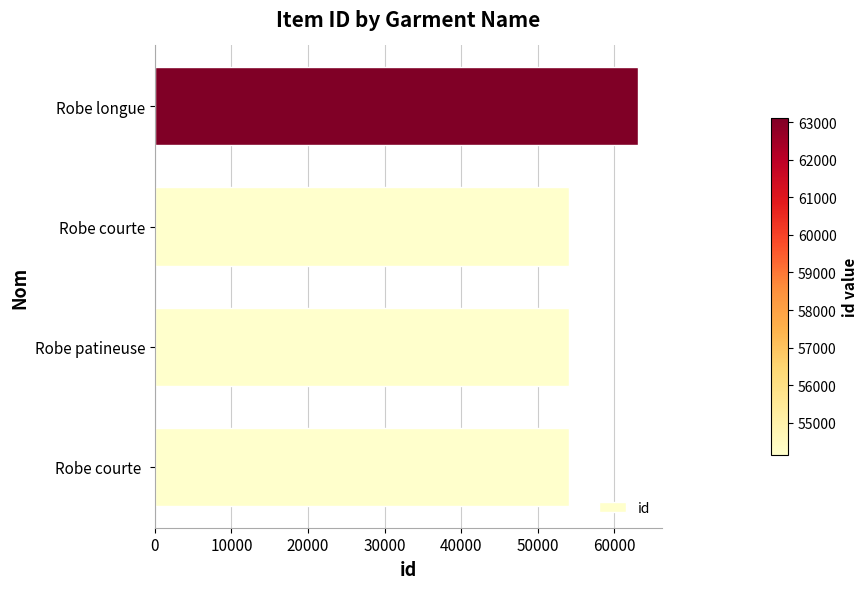

Read the value at Robe courte .

54131